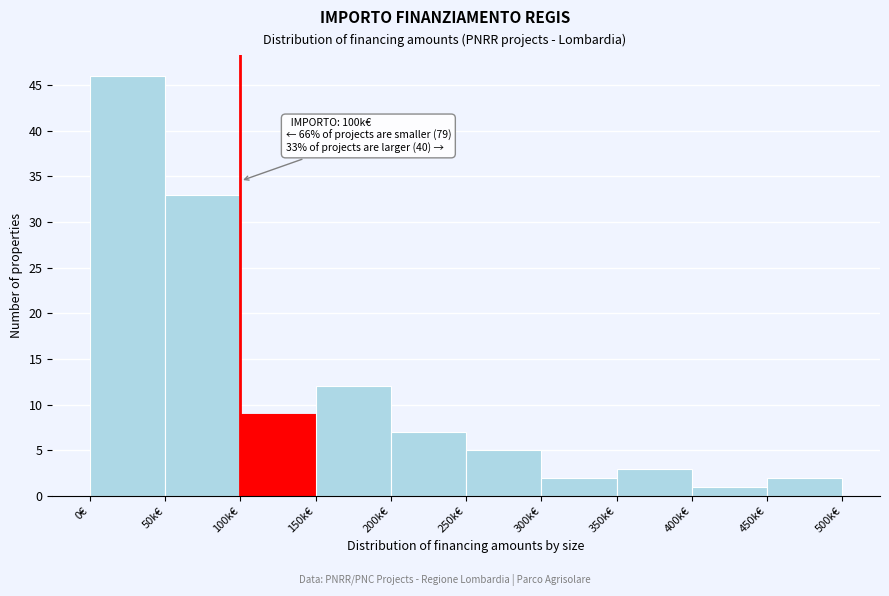

Reading right to left, what are all the values shown in this chart?

450k€=2	400k€=1	350k€=3	300k€=2	250k€=5	200k€=7	150k€=12	100k€=9	50k€=33	0€=46